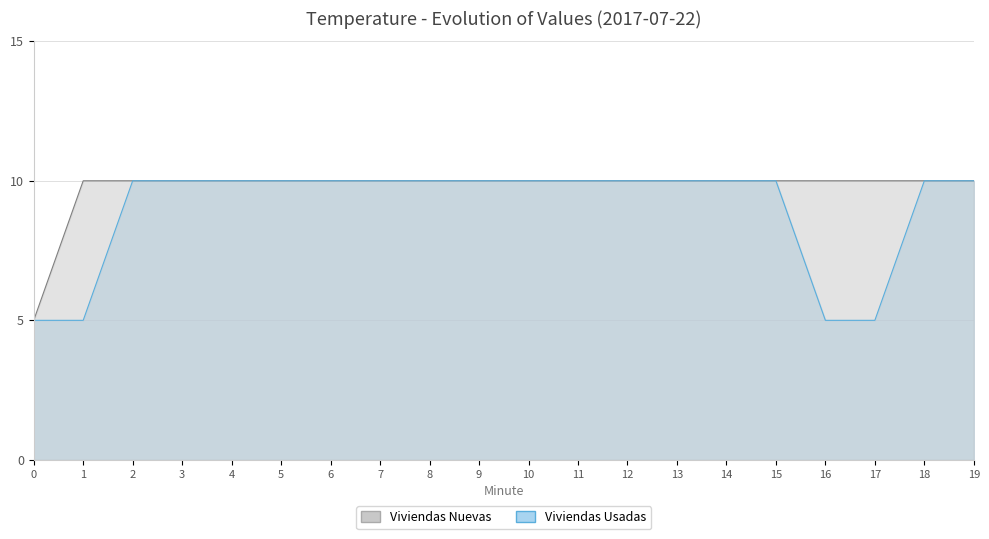

Is it true that Viviendas Usadas equals 10.0 at 7?

True